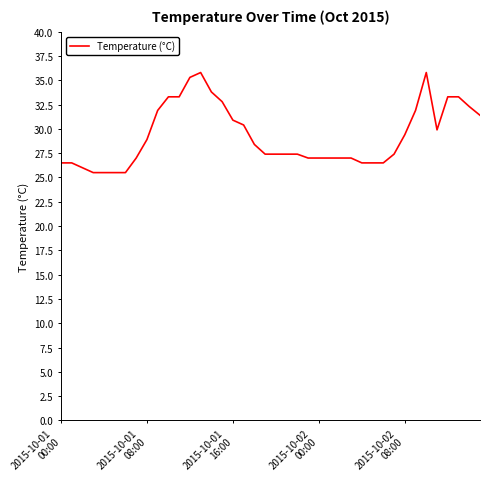

What is the smallest value displayed?

25.5